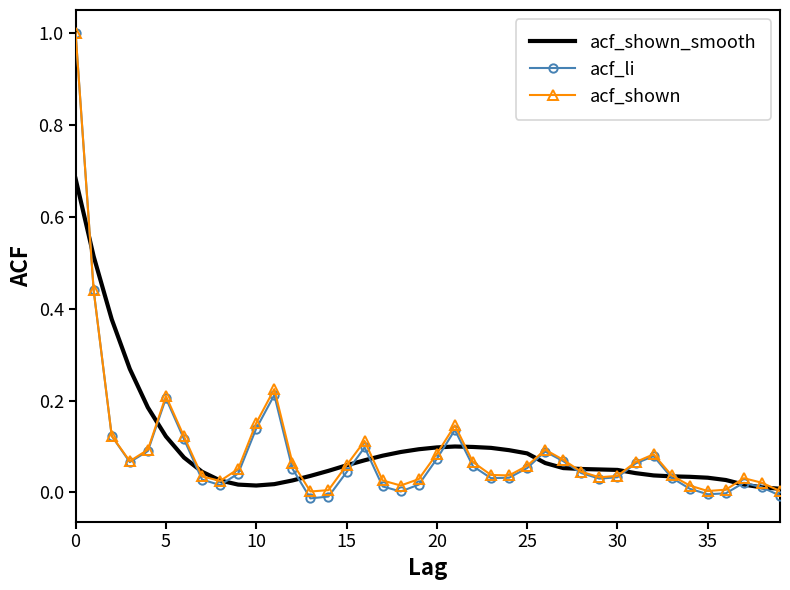

Which series has the largest range (max minus min)?

acf_li